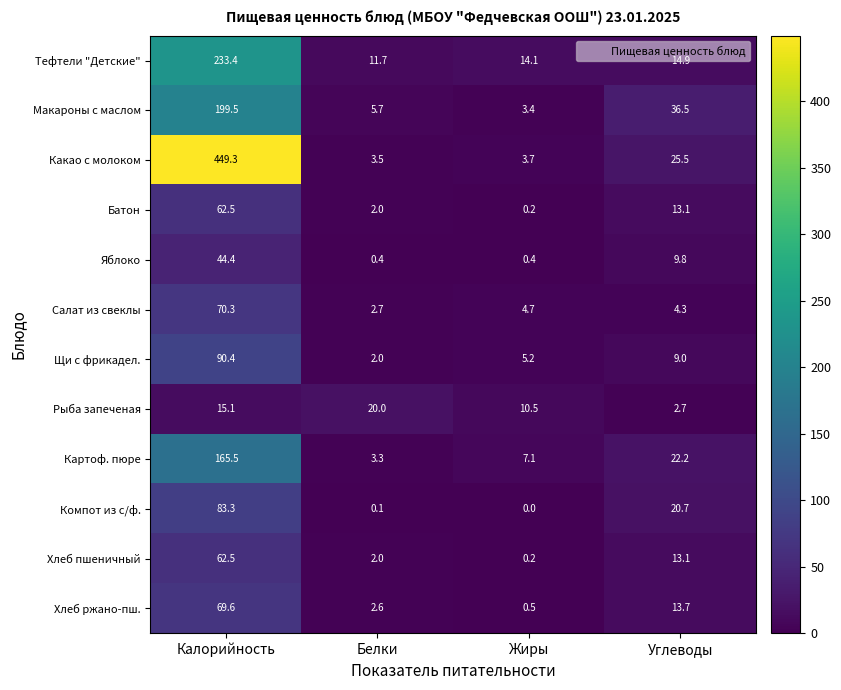

What is the difference between the maximum and second lowest values in the Макароны с маслом series?

193.8